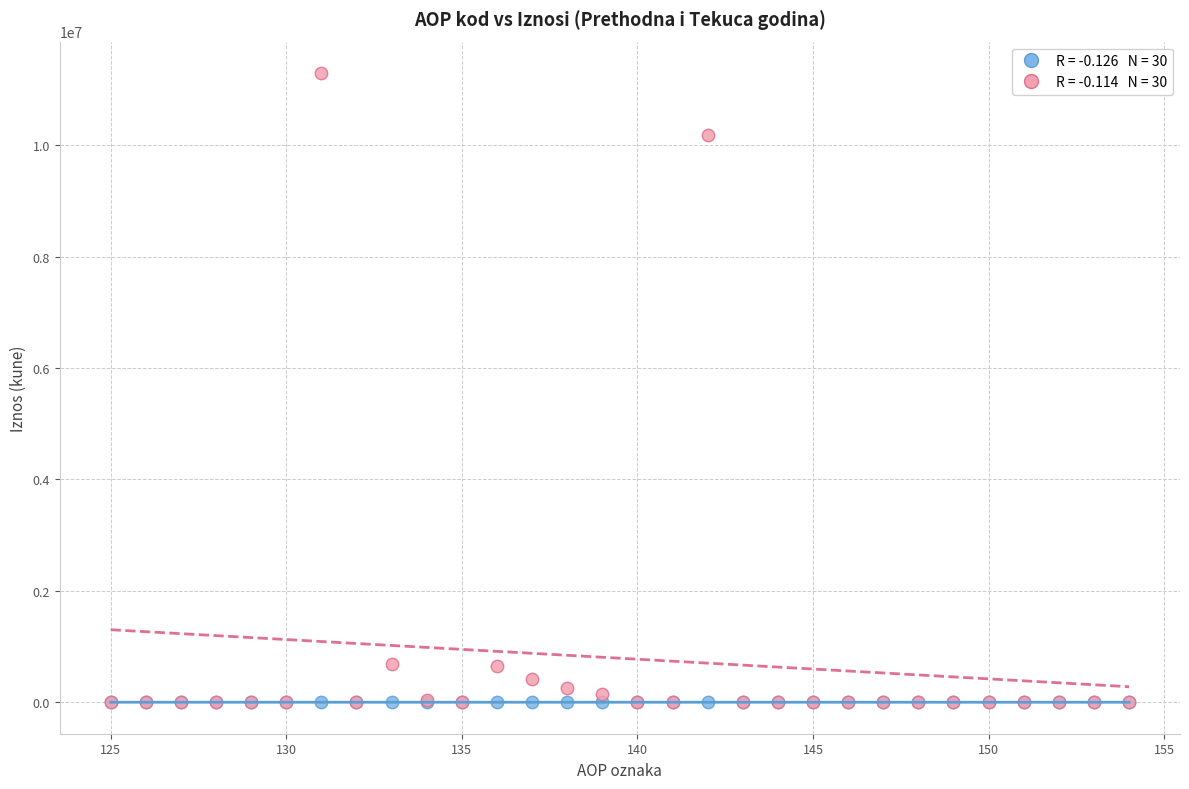

Across all series, what Y value is closest to 5647317?

10177281